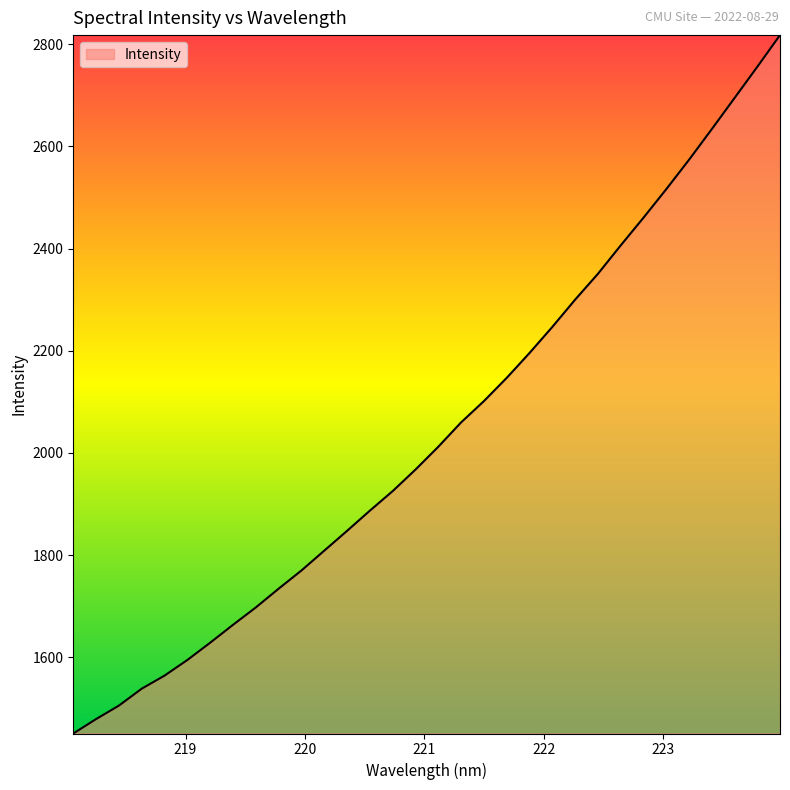

What is the difference between the maximum and minimum values?

1367.1